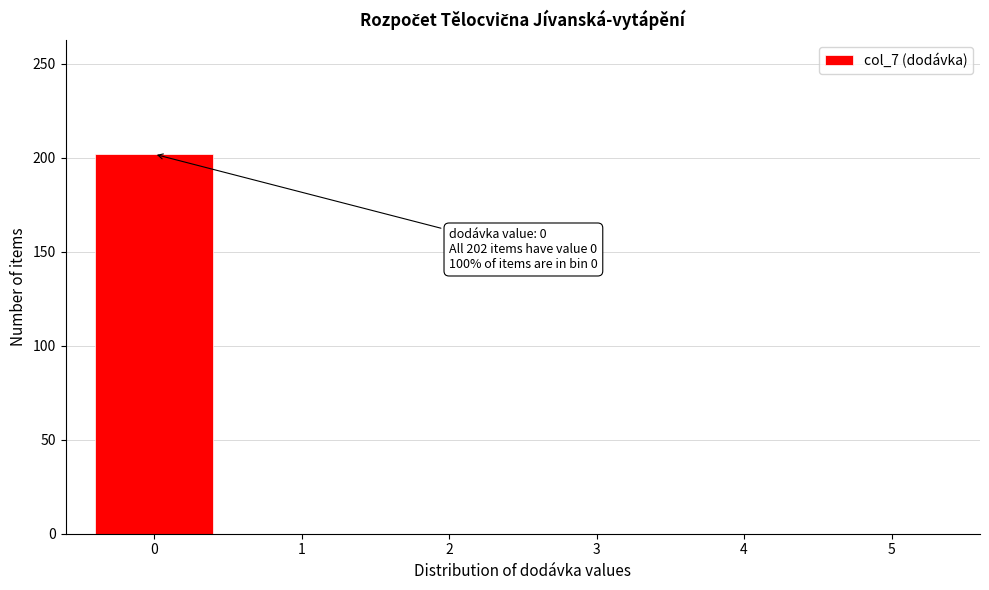

Reading left to right, extract all data points from this chart.

0=202	1=0	2=0	3=0	4=0	5=0